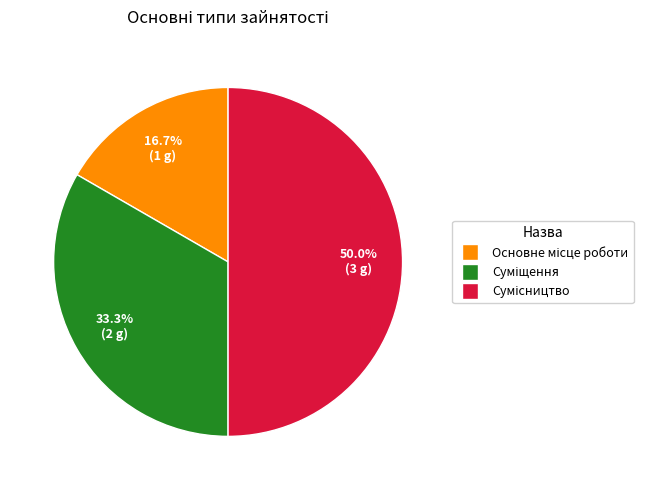

How many slices are in this pie chart?

3